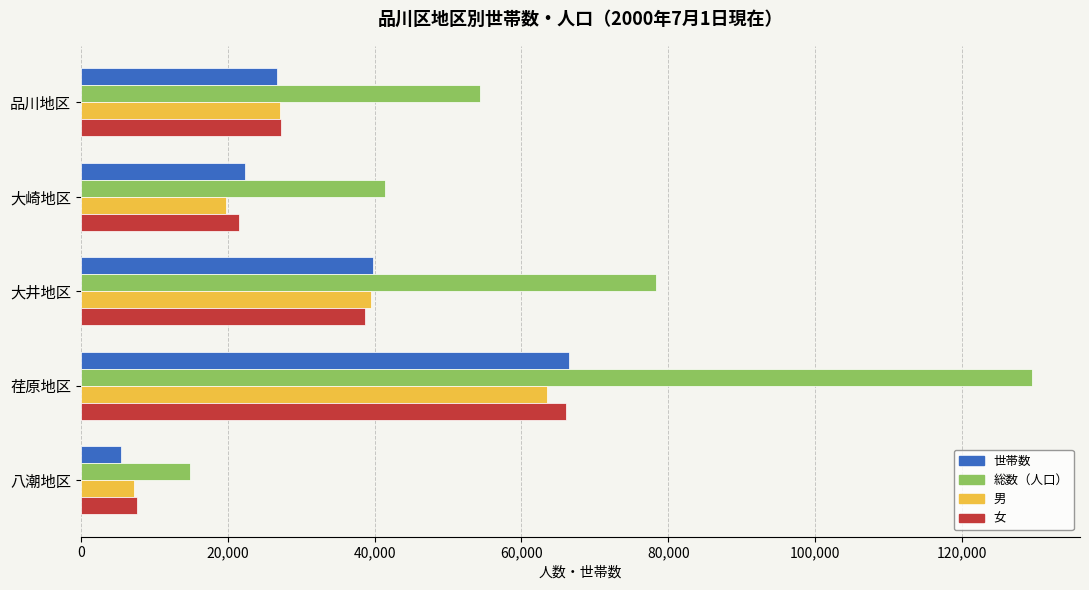

What value does the 世帯数 series have at 大井地区?

39764